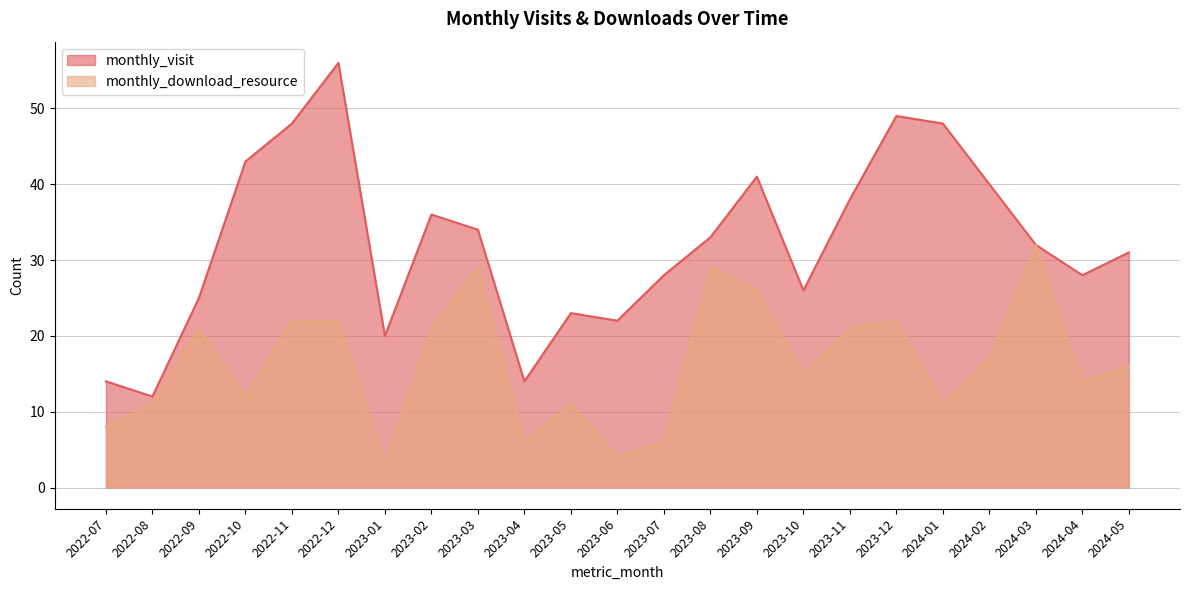

Reading left to right, extract all data points from this chart.

monthly_visit: 2022-07=14	2022-08=12	2022-09=25	2022-10=43	2022-11=48	2022-12=56	2023-01=20	2023-02=36	2023-03=34	2023-04=14	2023-05=23	2023-06=22	2023-07=28	2023-08=33	2023-09=41	2023-10=26	2023-11=38	2023-12=49	2024-01=48	2024-02=40	2024-03=32	2024-04=28	2024-05=31
monthly_download_resource: 2022-07=8	2022-08=11	2022-09=21	2022-10=12	2022-11=22	2022-12=22	2023-01=3	2023-02=21	2023-03=29	2023-04=6	2023-05=11	2023-06=4	2023-07=6	2023-08=29	2023-09=26	2023-10=15	2023-11=21	2023-12=22	2024-01=11	2024-02=17	2024-03=32	2024-04=14	2024-05=16